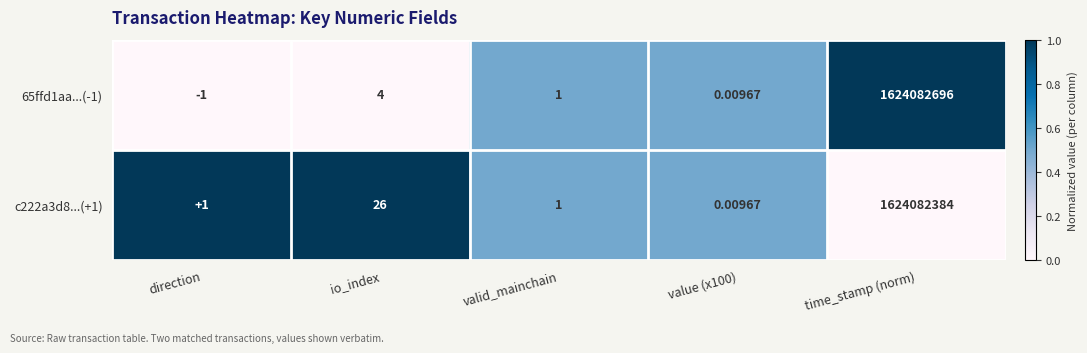

At which category is the sum across all series the highest?

time_stamp (norm)